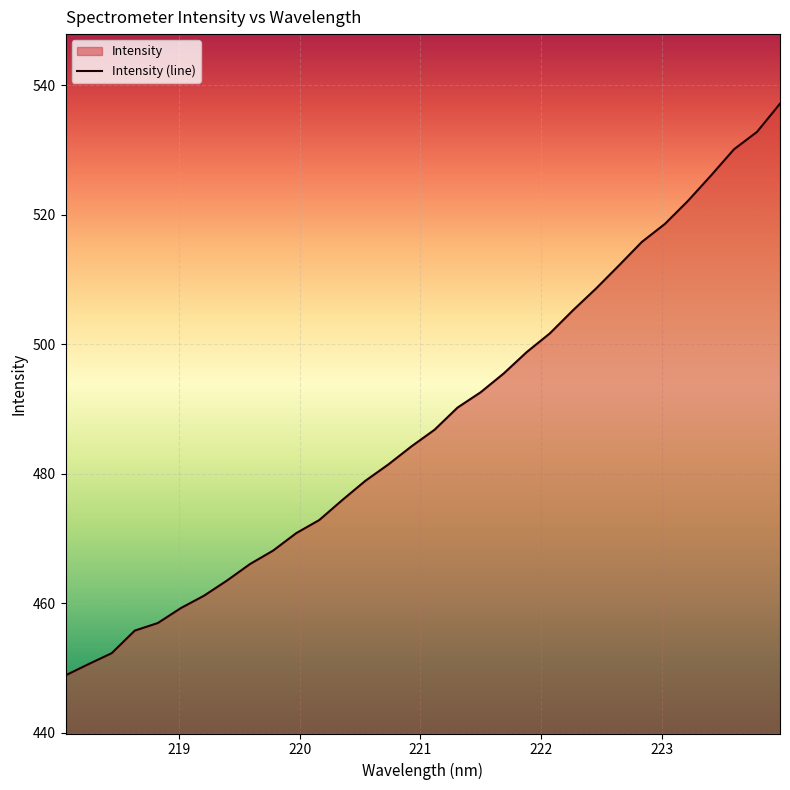

Reading left to right, list all the values displayed in this chart.

218.0596=448.9	218.2508=450.6	218.442=452.3	218.6332=455.8	218.8244=457.0	219.0156=459.3	219.2067=461.2	219.3979=463.5	219.589=466.1	219.7801=468.2	219.9712=470.8	220.1623=472.9	220.3533=476.0	220.5444=478.9	220.7354=481.5	220.9264=484.2	221.1174=486.8	221.3083=490.2	221.4993=492.6	221.6902=495.5	221.8812=498.8	222.0721=501.7	222.263=505.2	222.4538=508.6	222.6447=512.2	222.8355=515.8	223.0264=518.6	223.2172=522.1	223.408=526.1	223.5987=530.1	223.7895=532.8	223.9802=537.2